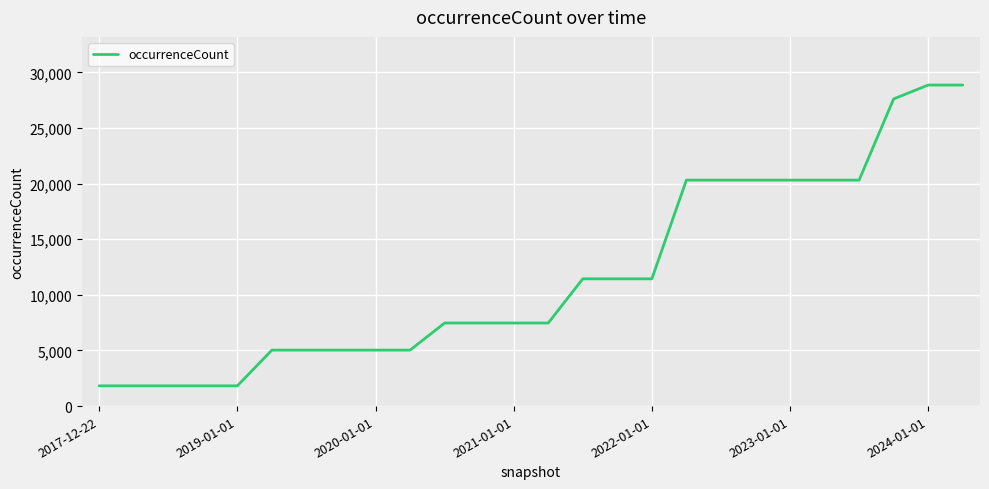

What is the maximum value shown in the chart?

28857